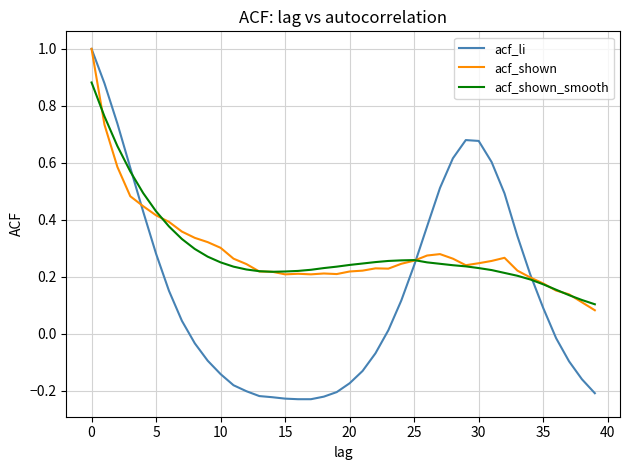

Which series has the widest spread of values?

acf_li